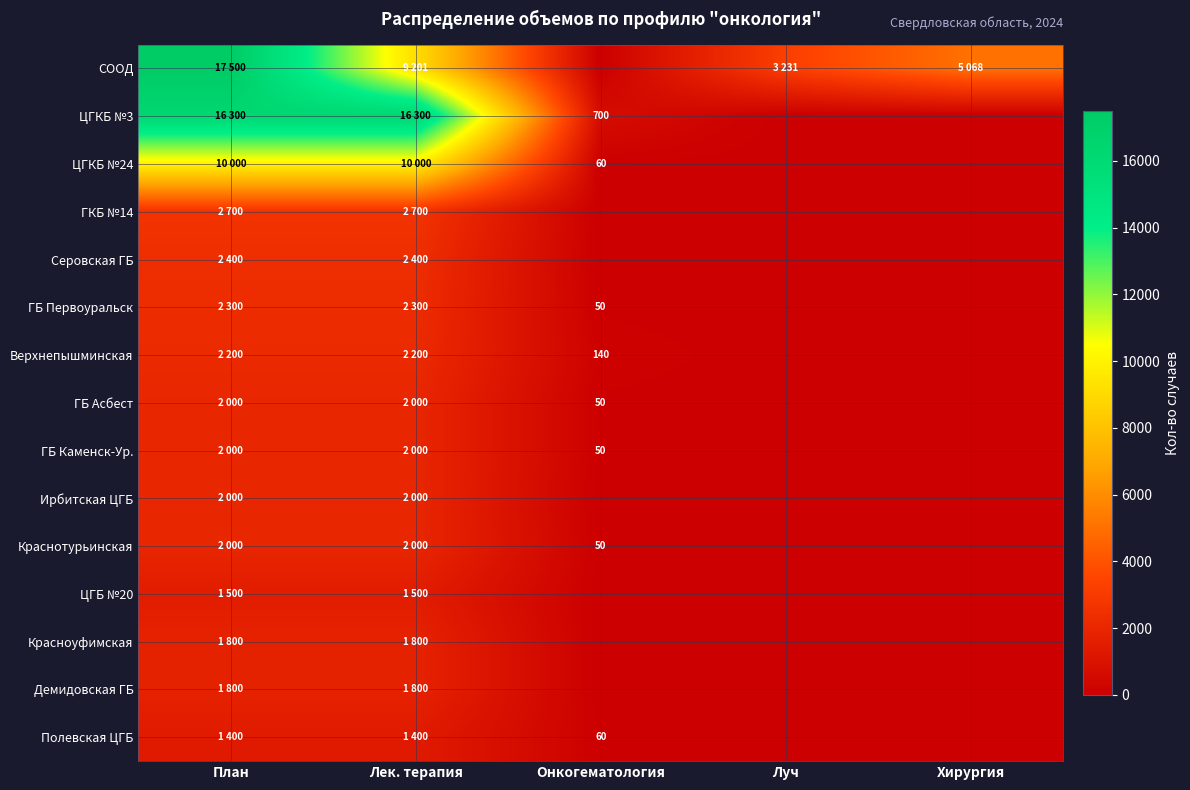

At how many categories does at least one series exceed 5999?

2